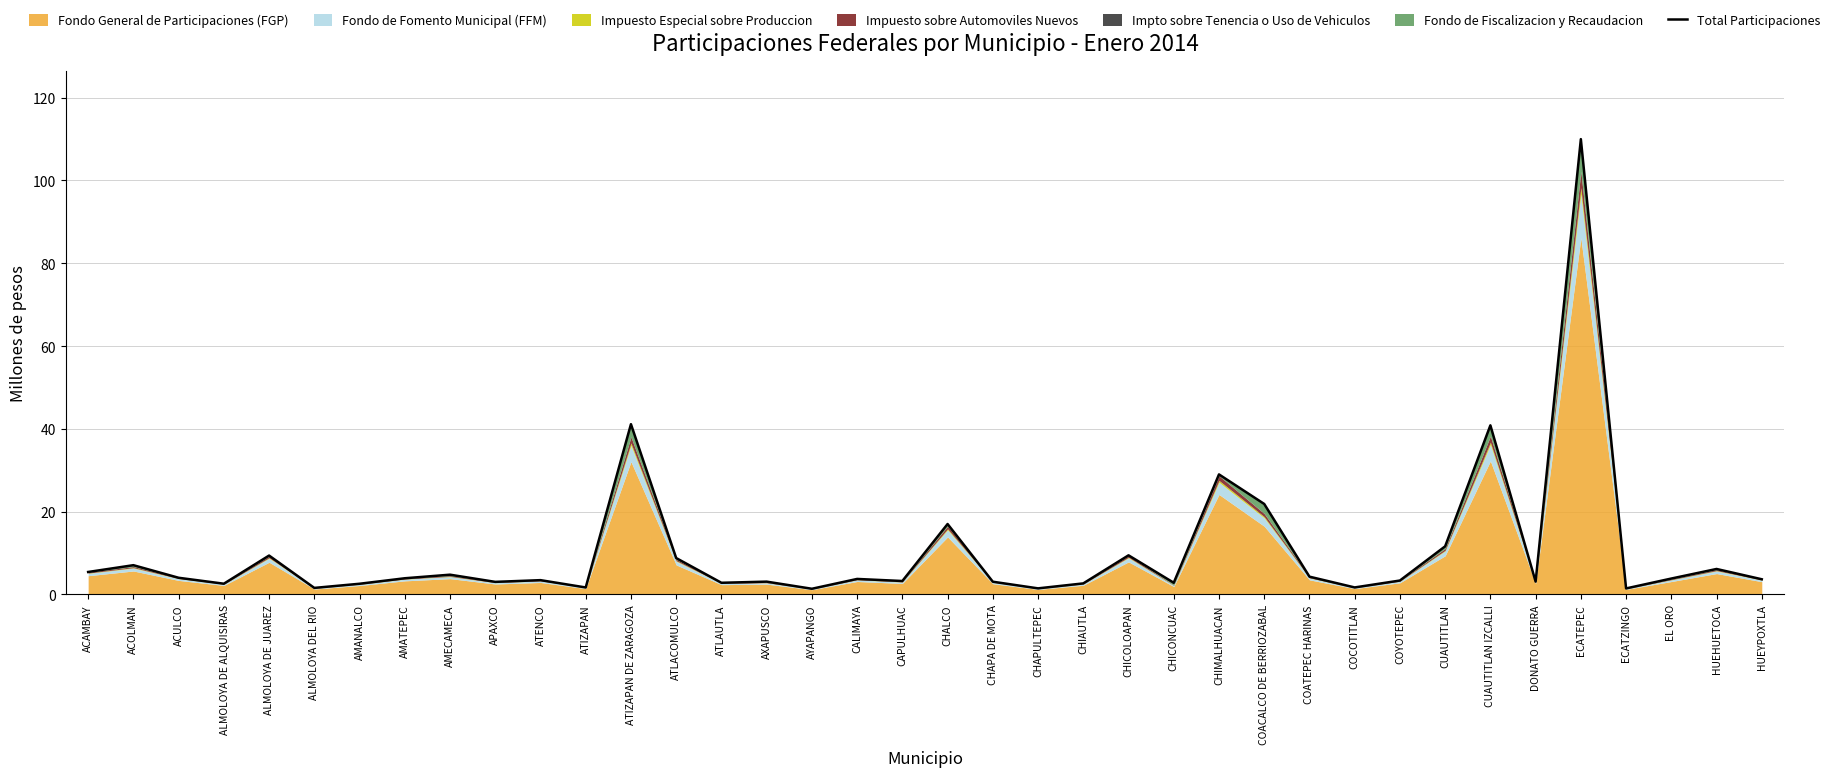

Reading left to right, what are all the values shown in this chart?

5.4	7.1	4.0	2.6	9.4	1.6	2.6	3.9	4.8	3.0	3.5	1.7	41.1	8.8	2.8	3.1	1.4	3.8	3.3	17.0	3.1	1.5	2.7	9.5	2.8	29.0	21.9	4.3	1.7	3.4	11.6	40.9	3.1	110.0	1.5	3.8	6.2	3.7